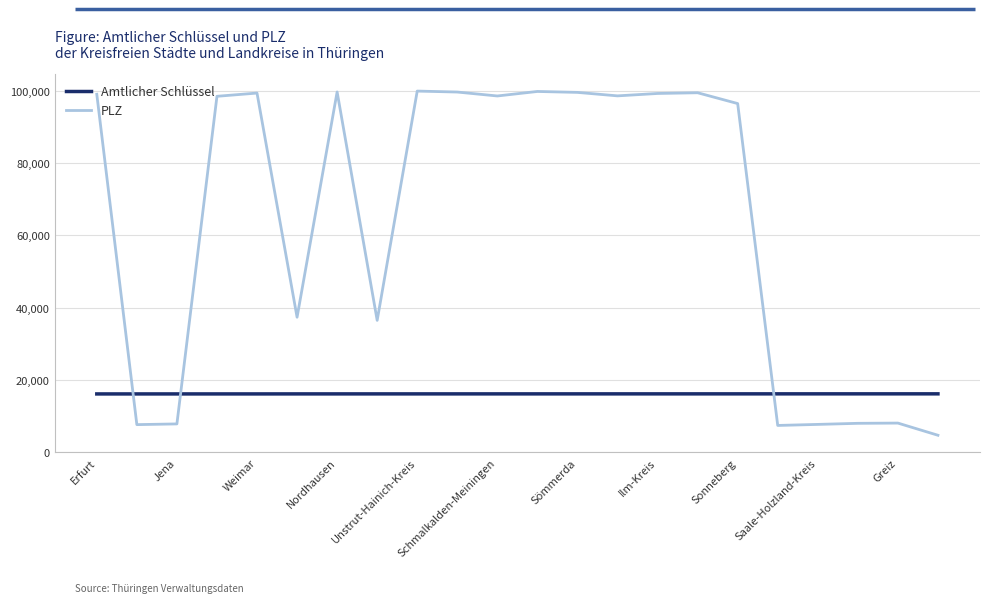

Which series has the widest spread of values?

PLZ